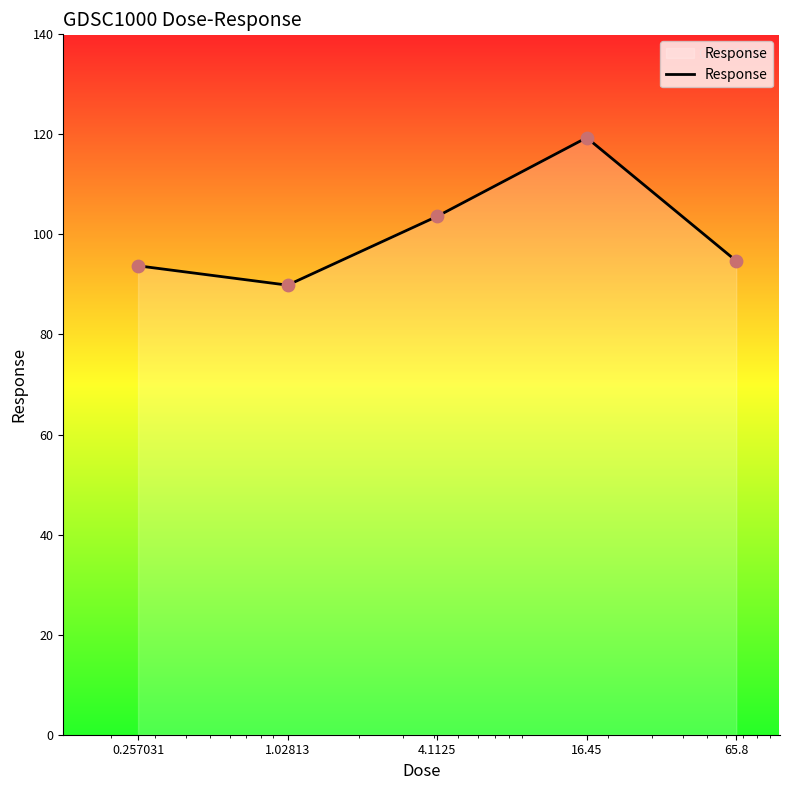

How many interior local valleys (lower than both neighbors) does the data have?

1